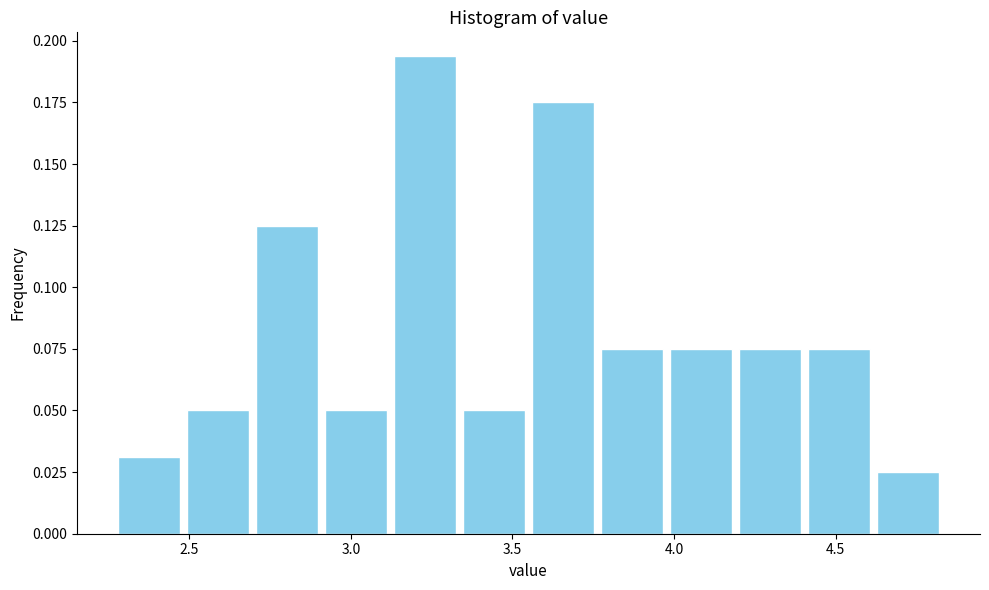

Reading left to right, list every bar in this chart as the range it spans on the x-axis followed by its height. Neither the bar edges nor the heights are printed on the chart, so give them approximately, as read against the axes.

2.25 to 2.50: 0.030
2.50 to 2.70: 0.050
2.70 to 2.90: 0.125
2.90 to 3.10: 0.050
3.10 to 3.35: 0.195
3.35 to 3.55: 0.050
3.55 to 3.75: 0.175
3.75 to 4.00: 0.075
4.00 to 4.20: 0.075
4.20 to 4.40: 0.075
4.40 to 4.60: 0.075
4.60 to 4.85: 0.025